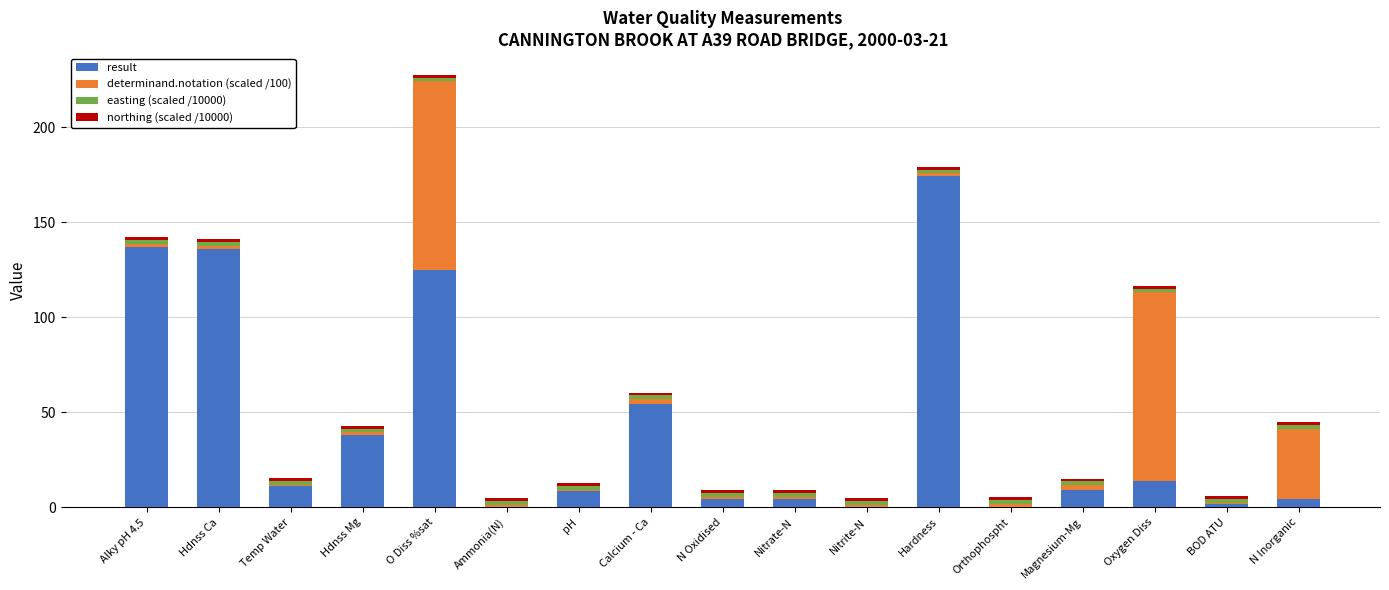

The result series shows 8.6 at pH. True or false?

True